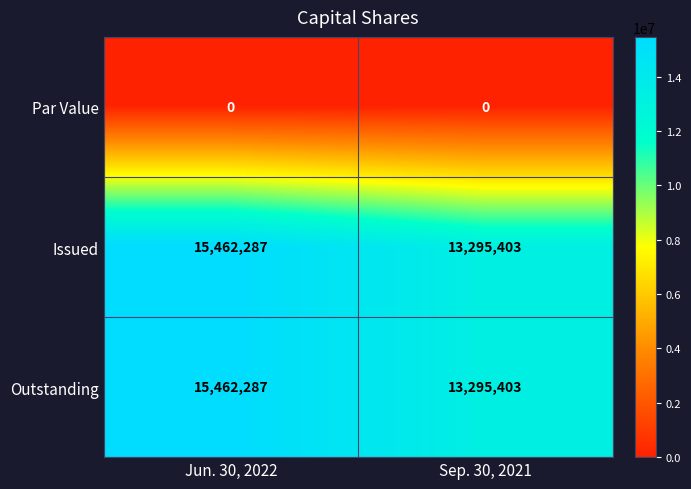

Reading left to right, what are all the values shown in this chart?

Par Value: 0	0
Issued: 15462287	13295403
Outstanding: 15462287	13295403